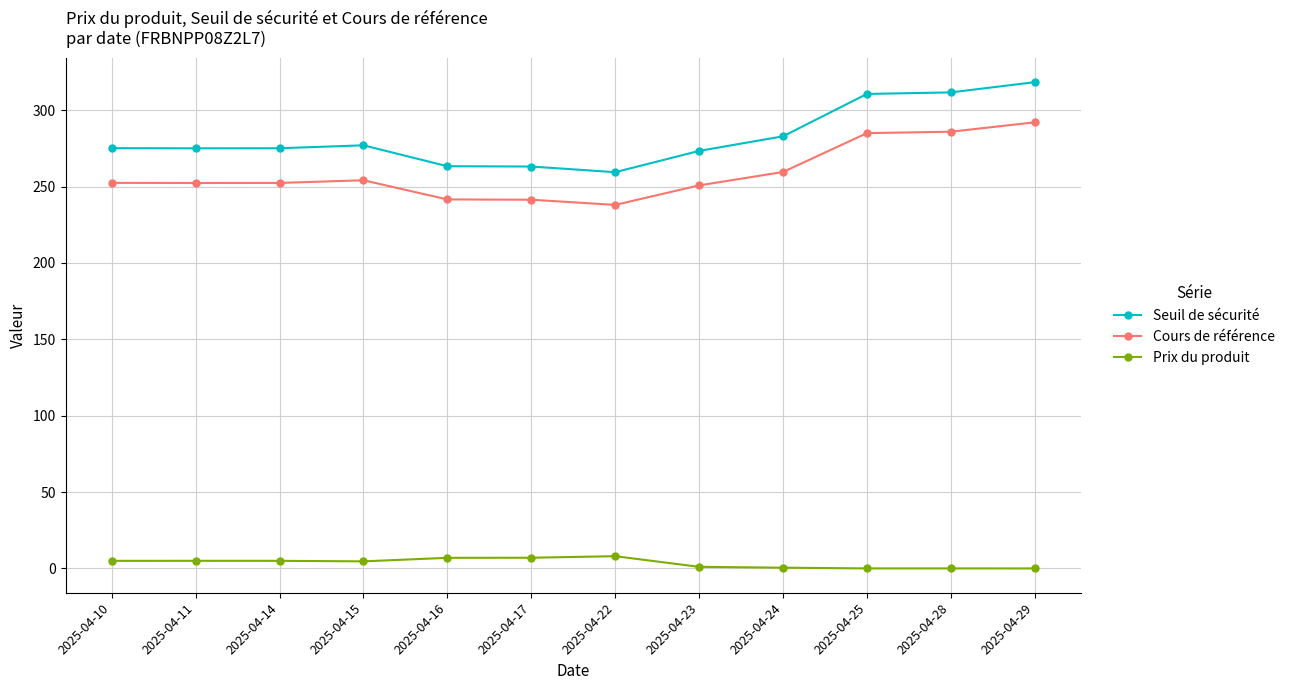

The Cours de référence series shows 285.9 at 2025-04-28. True or false?

True